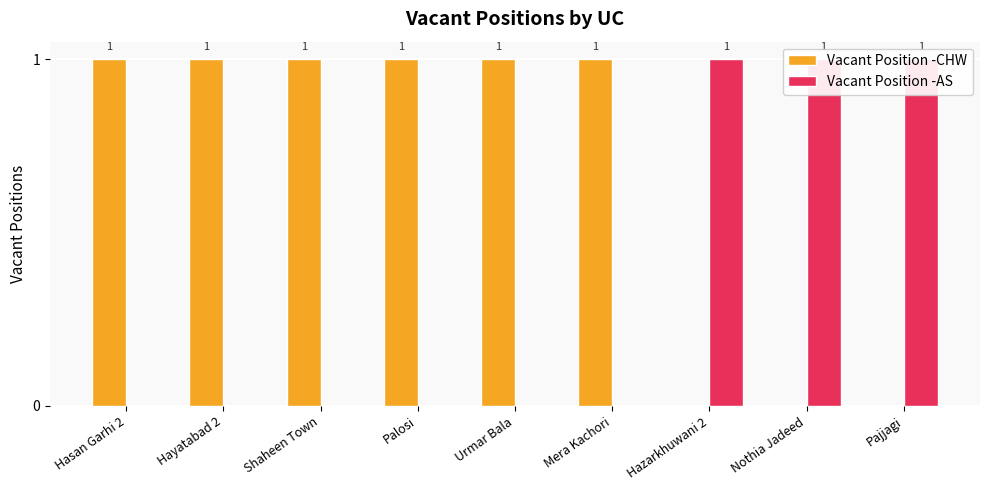

How many bars are there in each group?

2